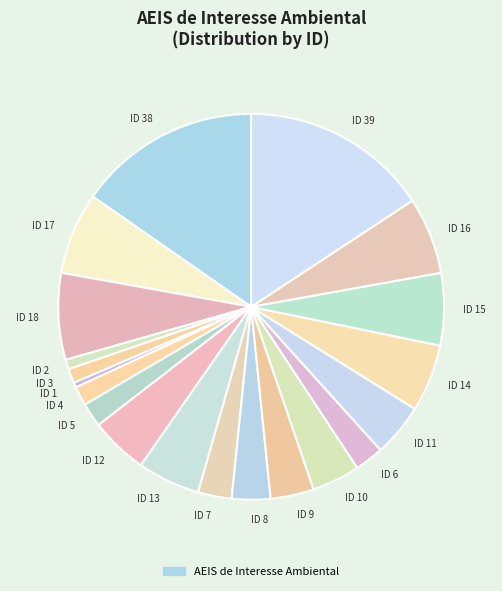

Combined, do ID 7 and ID 3 account for over 50%?

No